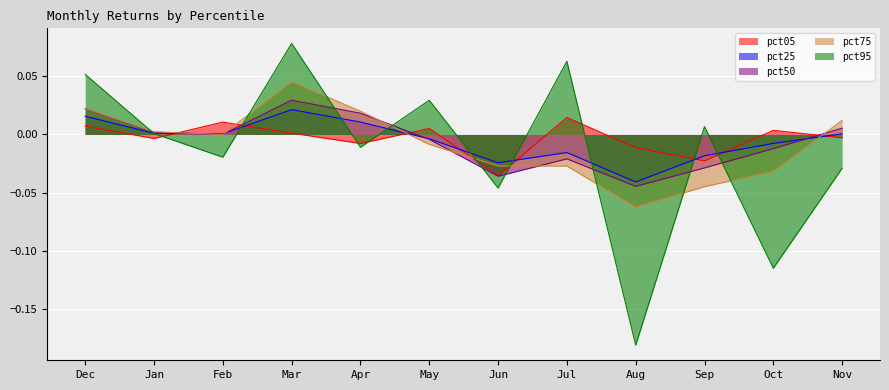

True or false: pct75 has a value of -0.0 at Jun.

True